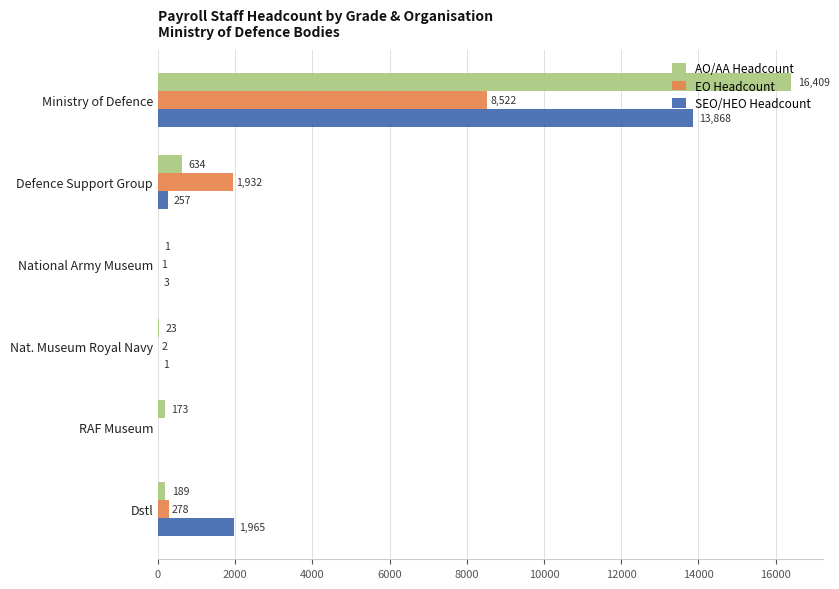

Between Defence Support Group and National Army Museum, which series saw the biggest shift?

EO Headcount